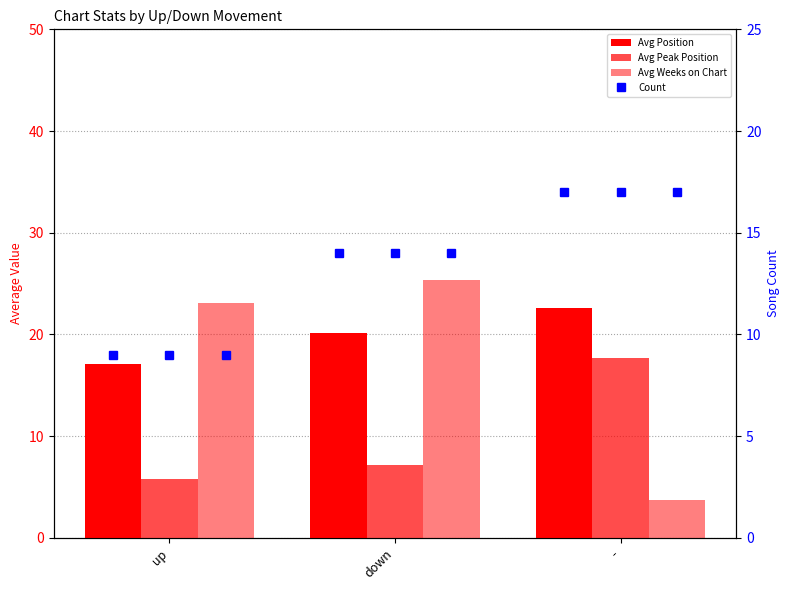

What is the sum of the Count (down) values at up and down?

23.0